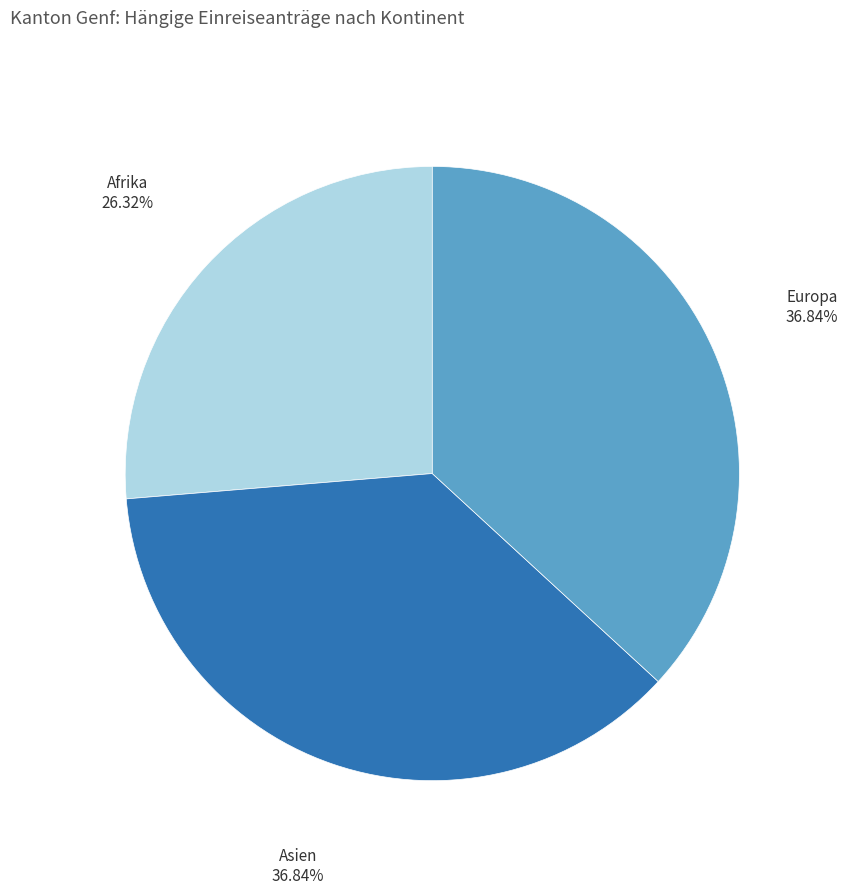

What is the smallest slice in the pie chart?

Afrika